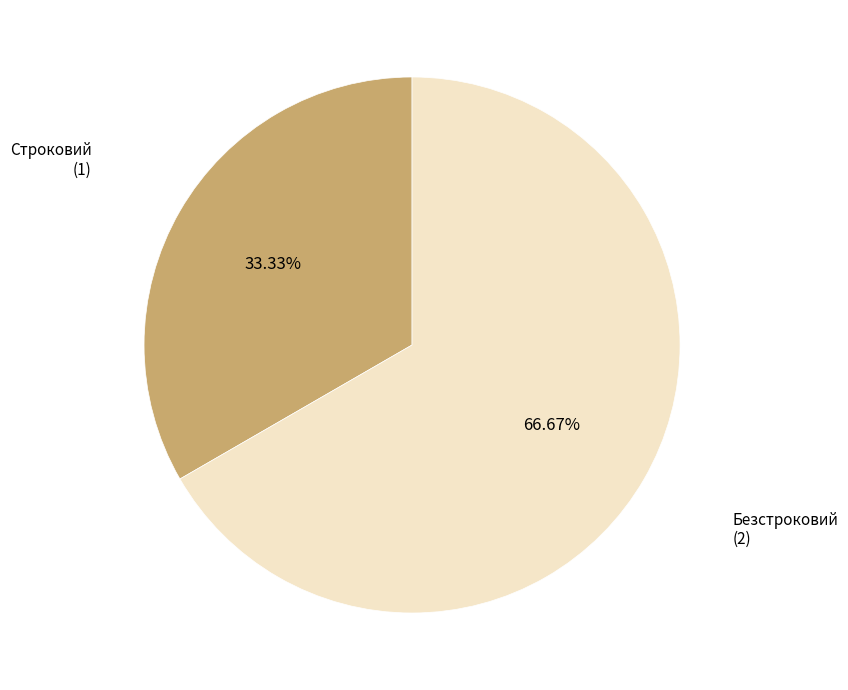

Is there any slice that represents more than half of the pie?

Yes